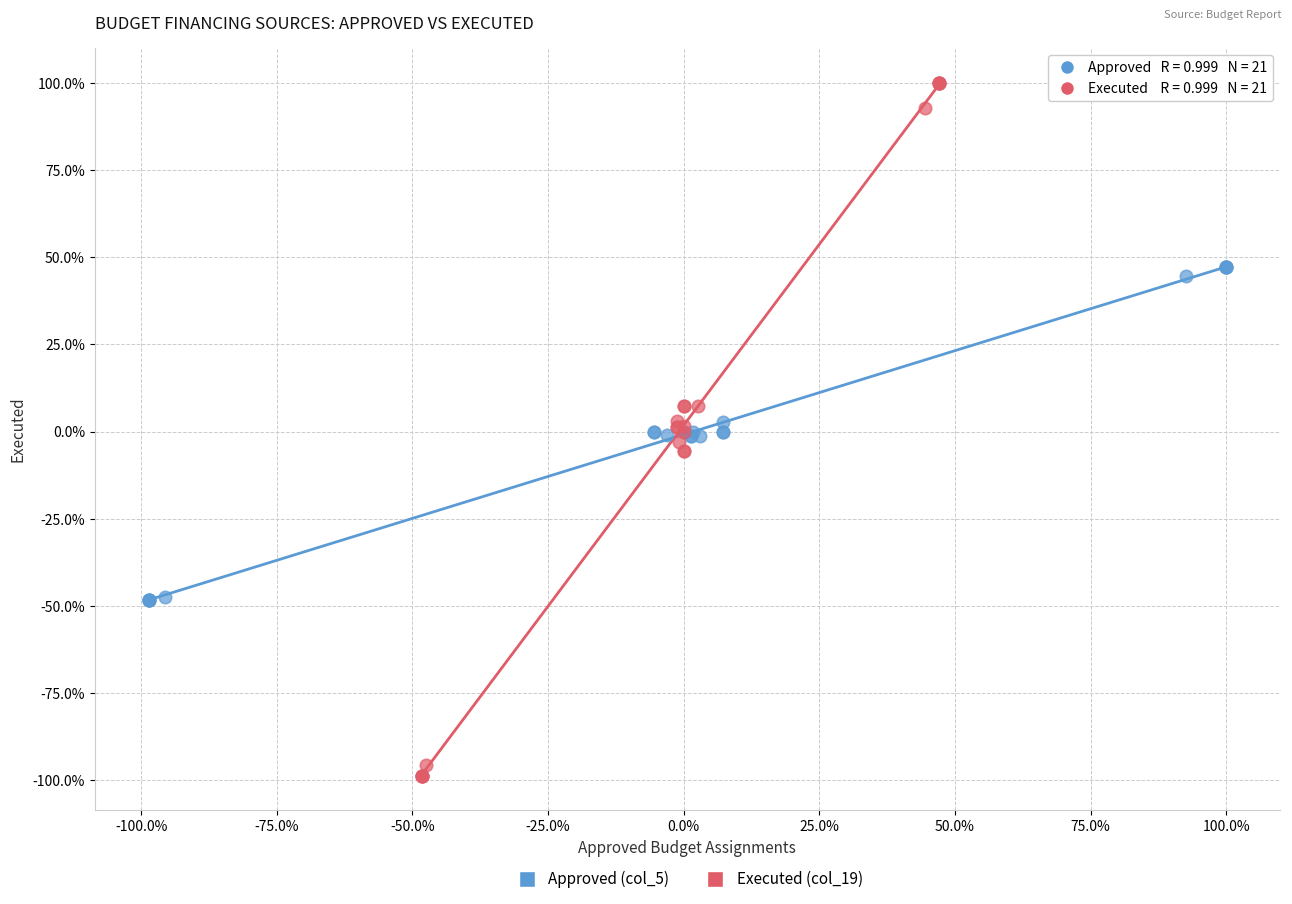

Which series contains the highest Y value?

Executed (col_19)